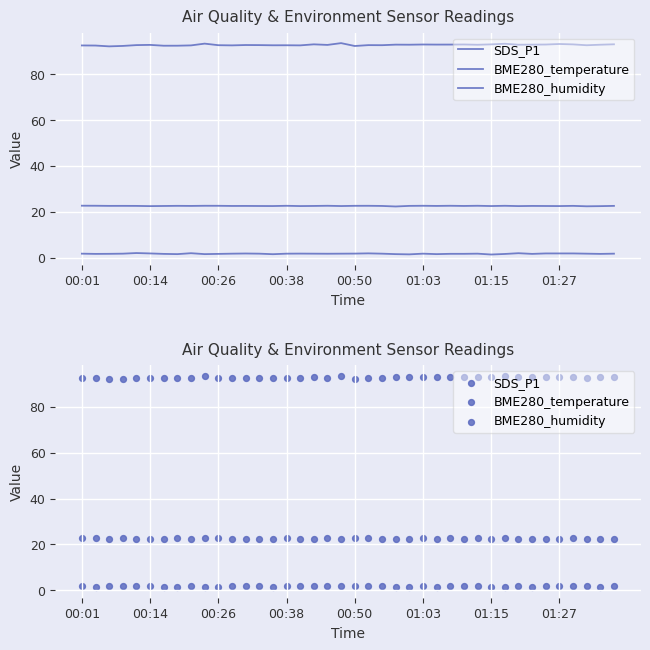

Is the value of SDS_P1 at 13 greater than the value of BME280_humidity at 36?

No